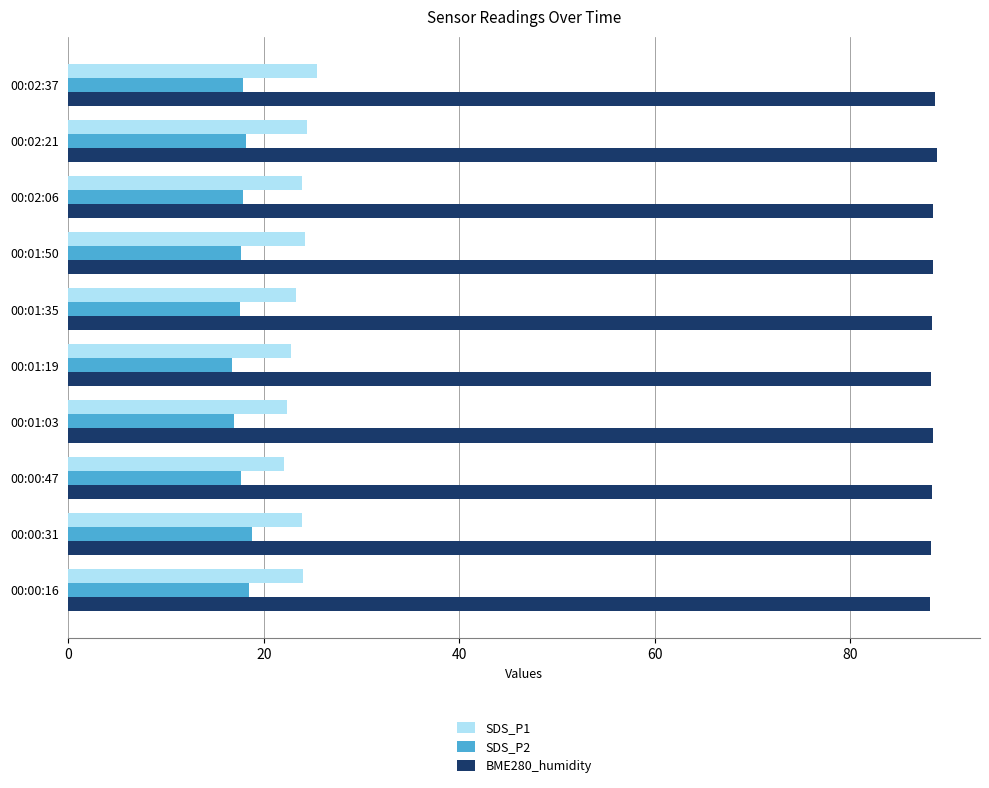

Rank the series by their maximum value, from highest to lowest.

BME280_humidity, SDS_P1, SDS_P2